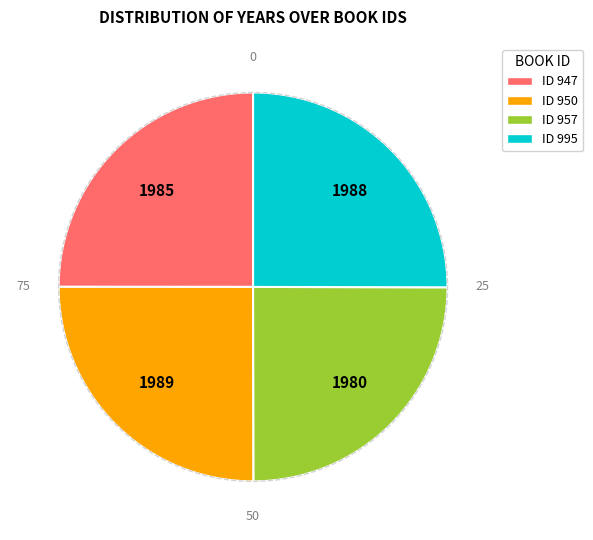

Approximately how many times larger is the value at ID 995 compared to ID 947?

1.0